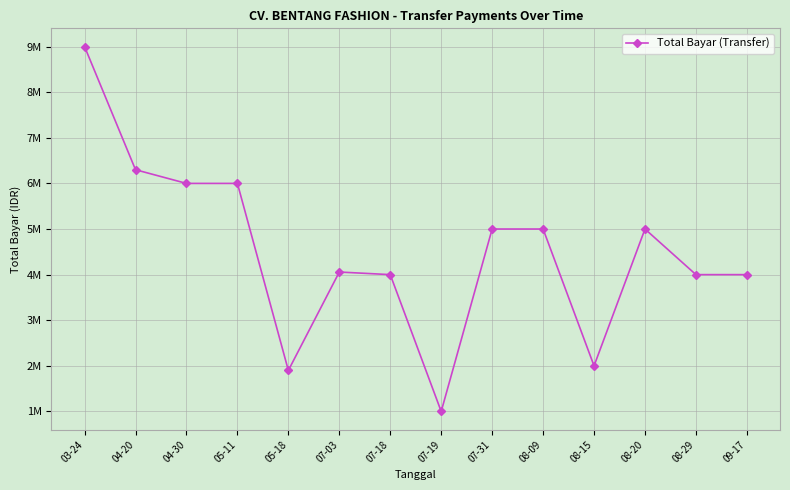

How many points are higher than both their immediate neighbors (excluding endpoints)?

2